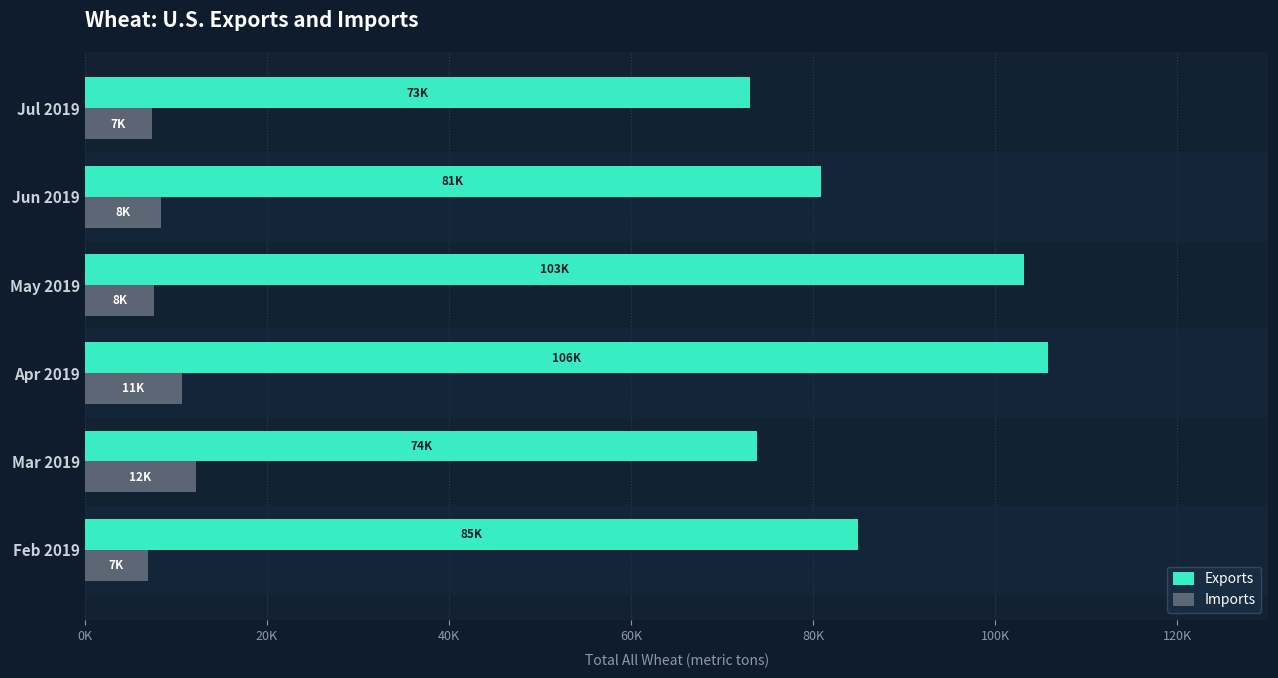

What are all the series names shown in the legend?

Exports, Imports